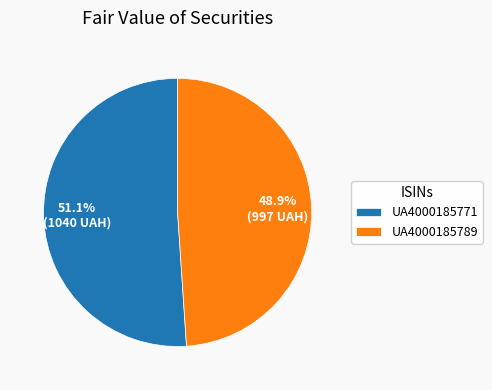

Which slice is the smallest?

UA4000185789